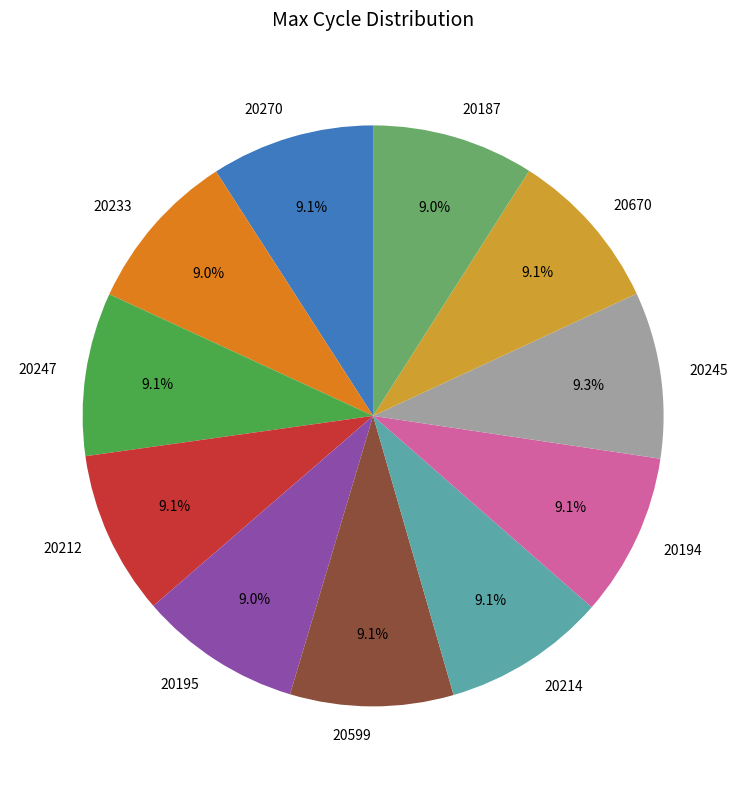

How many slices are in this pie chart?

11